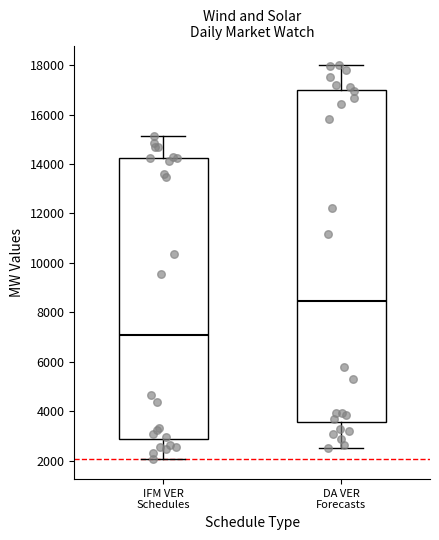

Which box is the tallest, from its lower edge to its upper edge?

DA VER Forecasts